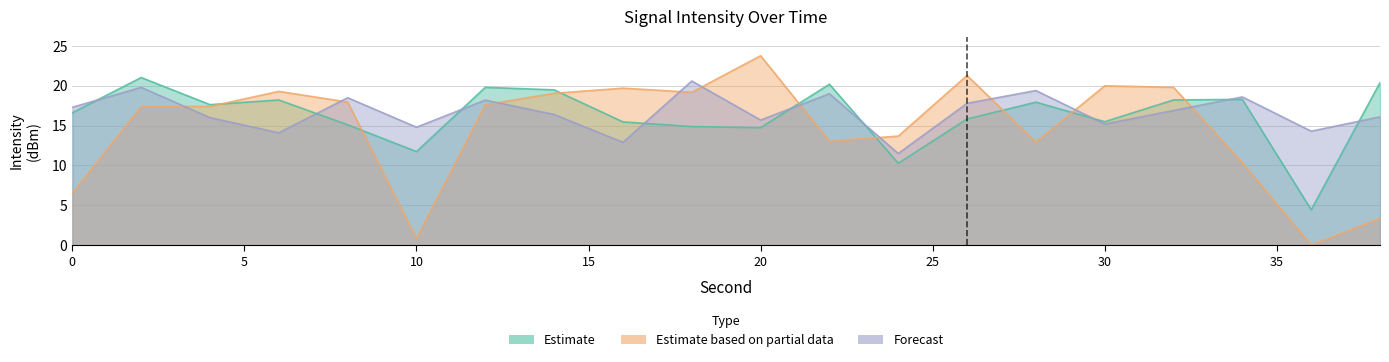

True or false: Forecast has a value of 8.0 at 4.

False